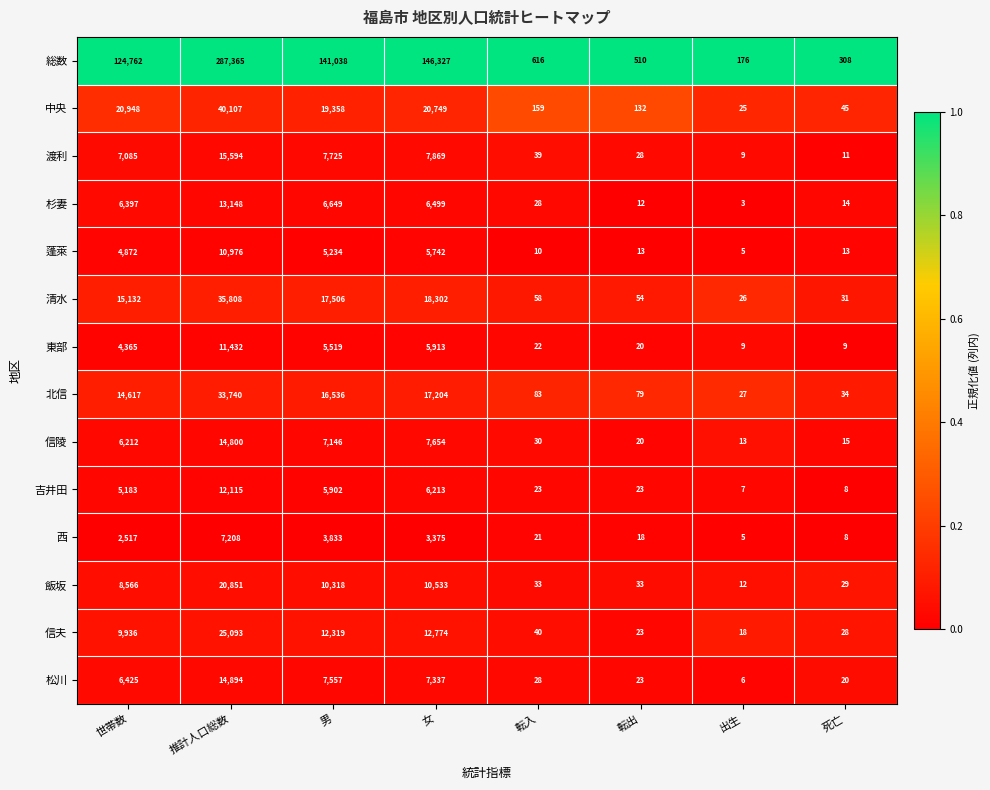

The 吉井田 series shows 5902 at 男. True or false?

True